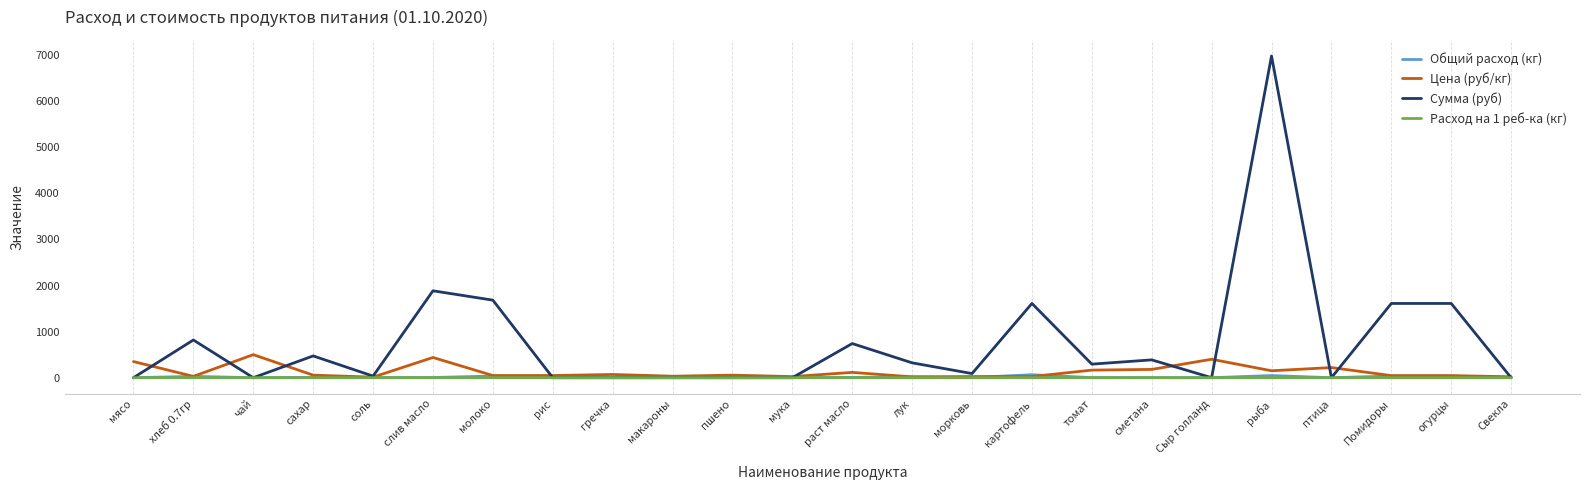

Does the chart display data point markers on the line(s)?

No